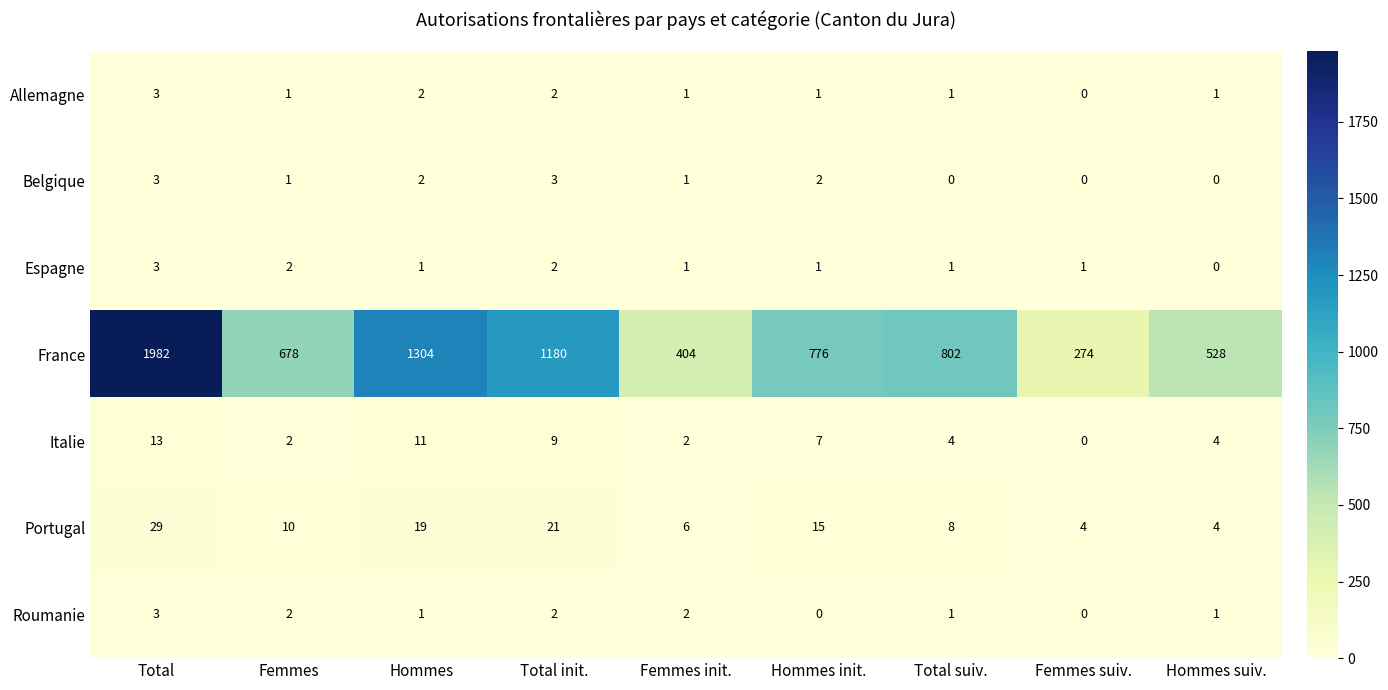

Which series changed the most between Total suiv. and Femmes suiv.?

France